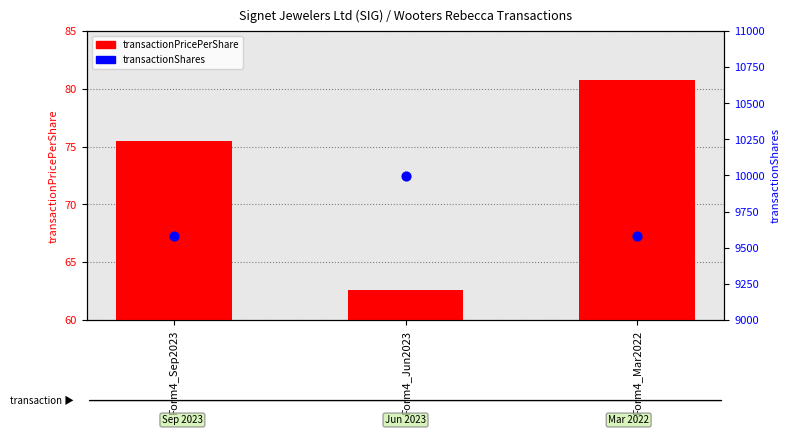

What is the total value across all series at Form4_Sep2023?

9655.5